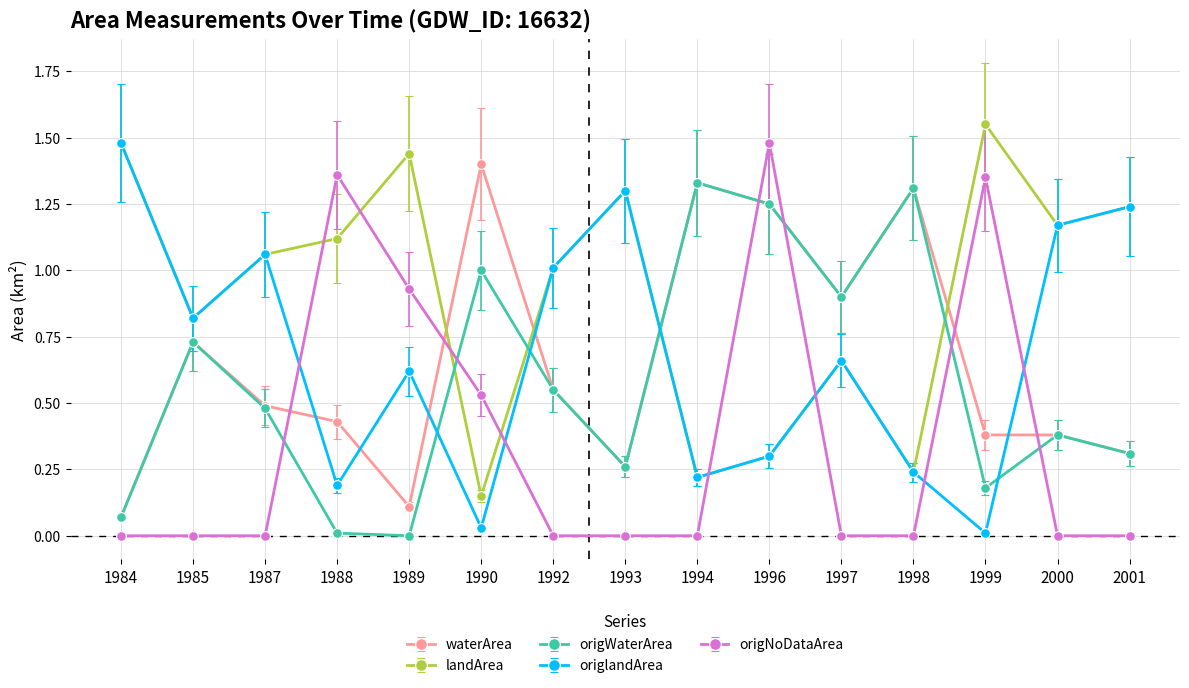

True or false: landArea has more than 1 interior local peaks.

True